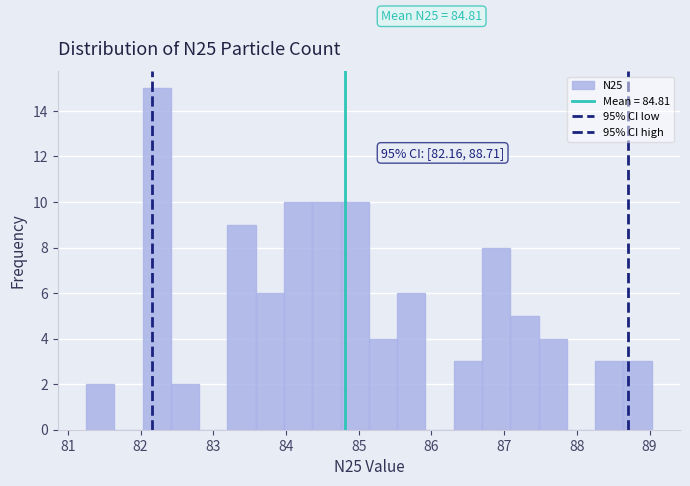

Read against the x-axis, roughly where is the centre of the tallest bar?

82.2